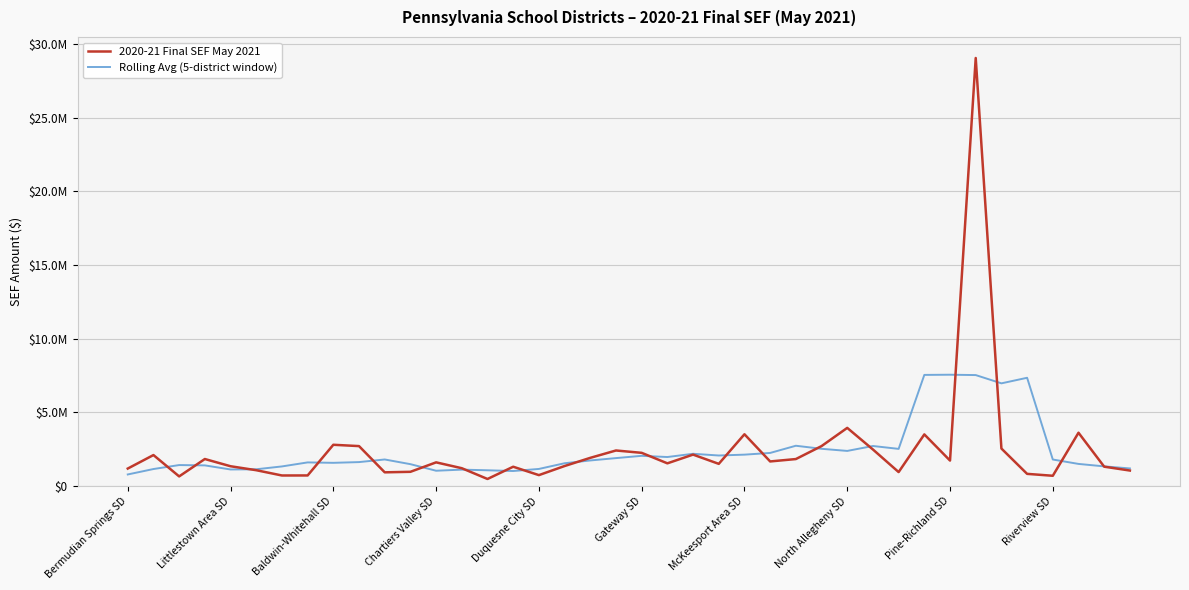

What is the highest value of the 2020-21 Final SEF May 2021 series?

29039059.9